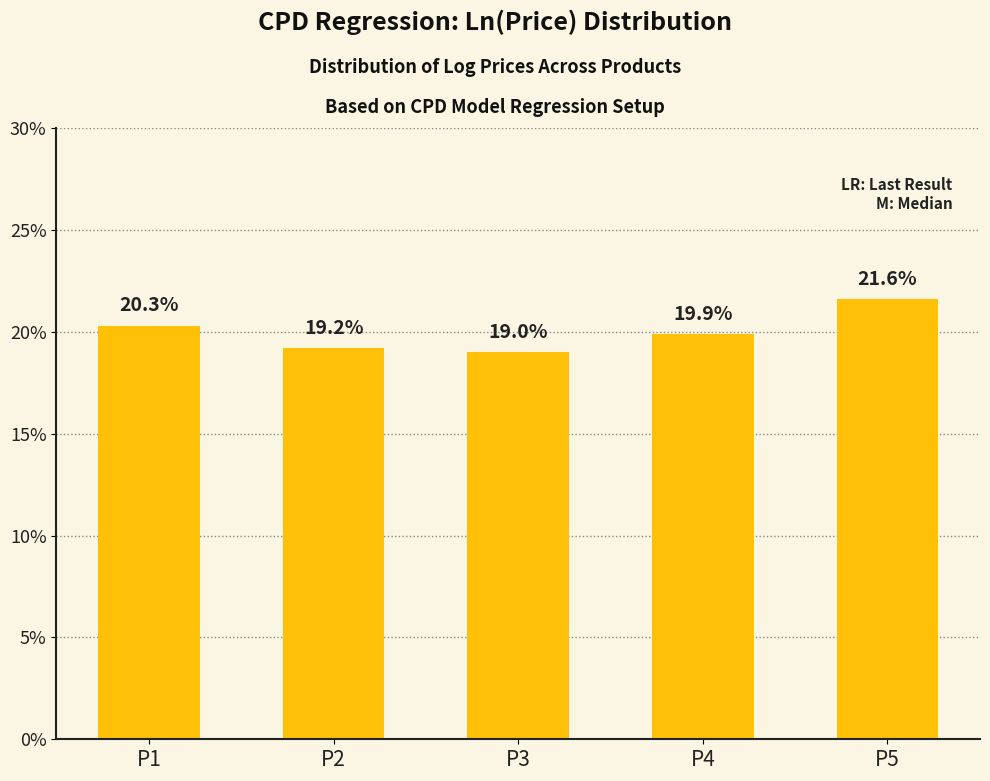

What is the sum of the values at P2 and P4?

39.1